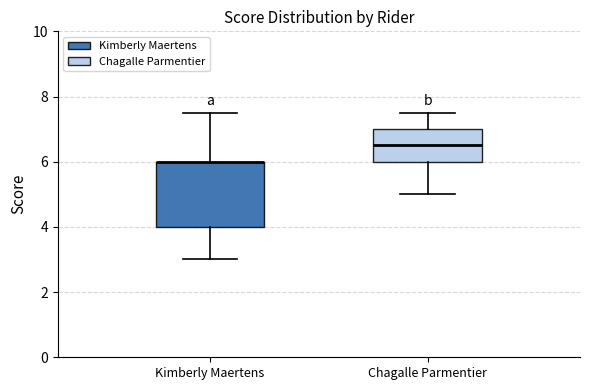

Reading left to right, read every box against the y-axis: the position of its median line, the range the box covers, and the ends of its whiskers. The values are not printed on the chart, so give them approximately, as read against the axis.

Kimberly Maertens: median 6.0 (drawn on the box's upper edge), box 4.0 to 6.0, whiskers 3.0 to 7.6
Chagalle Parmentier: median 6.6, box 6.0 to 7.0, whiskers 5.0 to 7.6